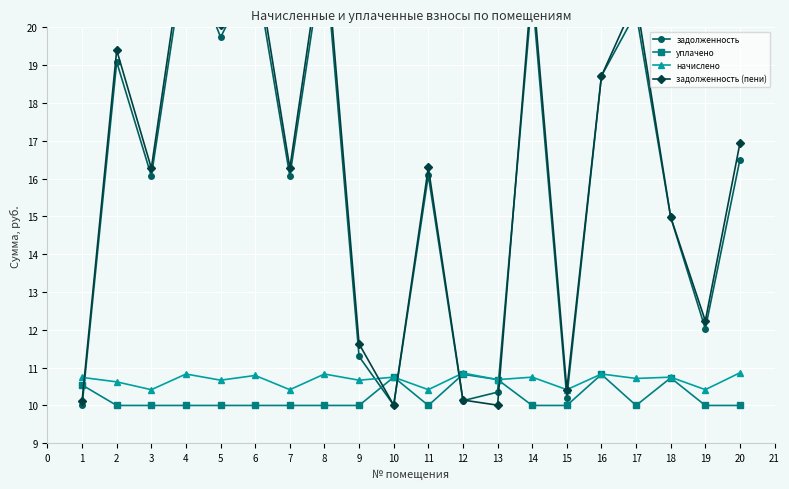

True or false: задолженность (пени) and начислено cross at least once.

True